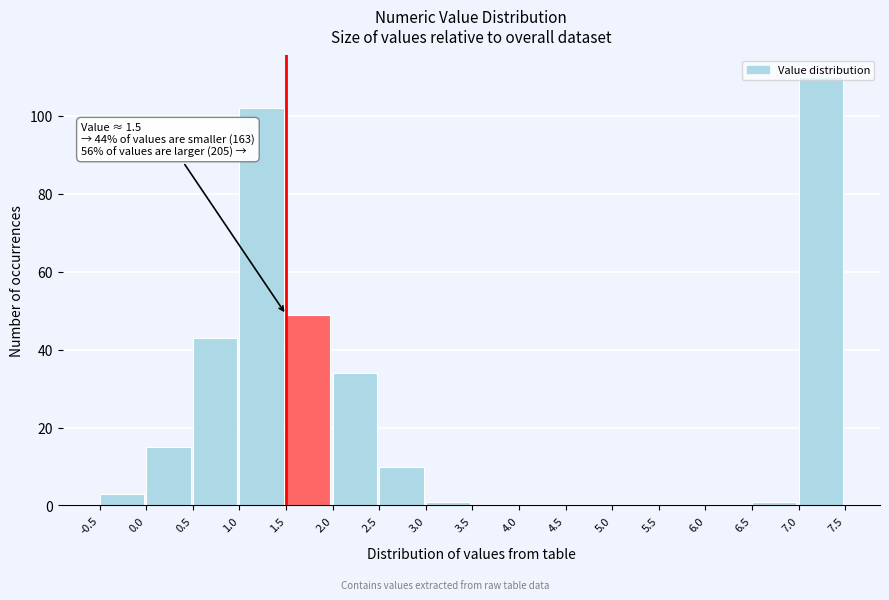

Over which range of the x-axis is the bar tallest?

7.0 to 7.5